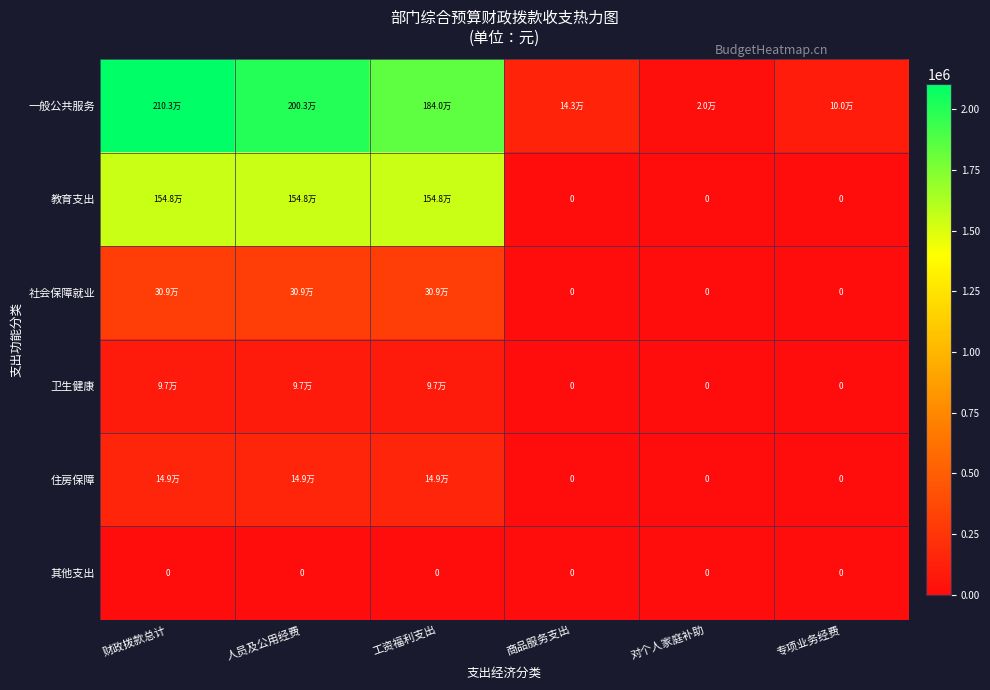

Is it true that 卫生健康 equals 0.0 at 商品服务支出?

True